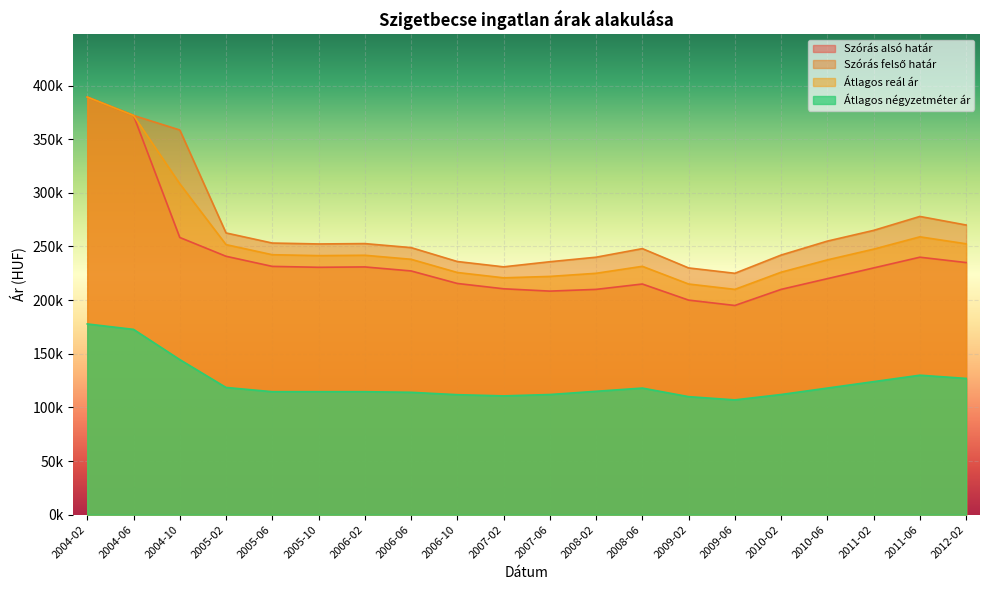

True or false: Szórás alsó határ and Szórás felső határ intersect in this chart.

False